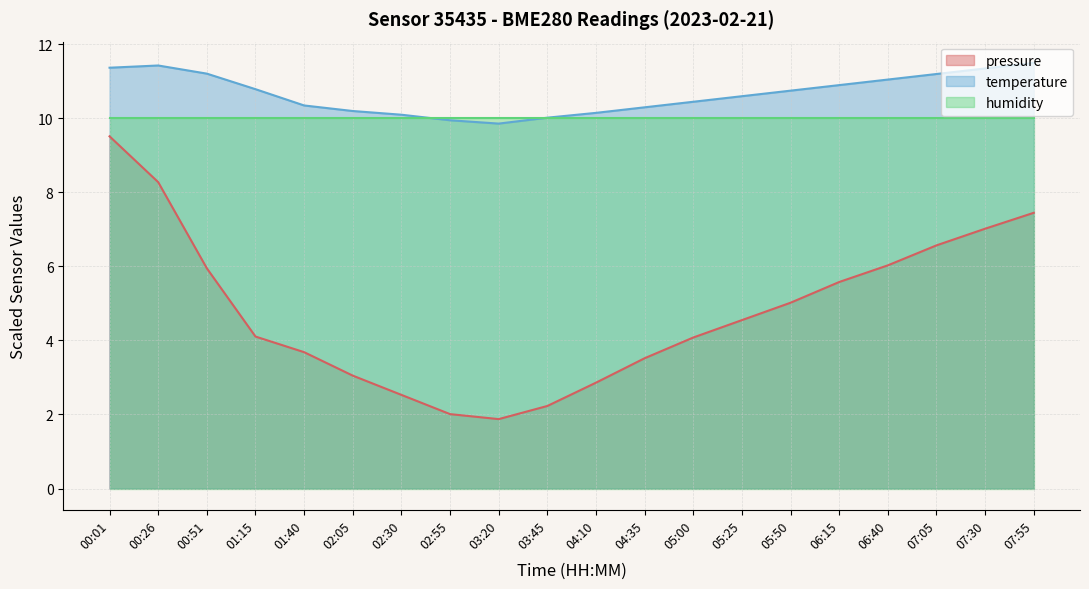

How many lines are shown in the chart?

3